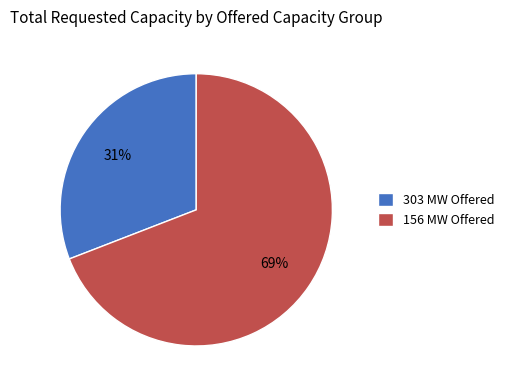

To the nearest percent, what percentage of the pie is 303 MW Offered?

31%